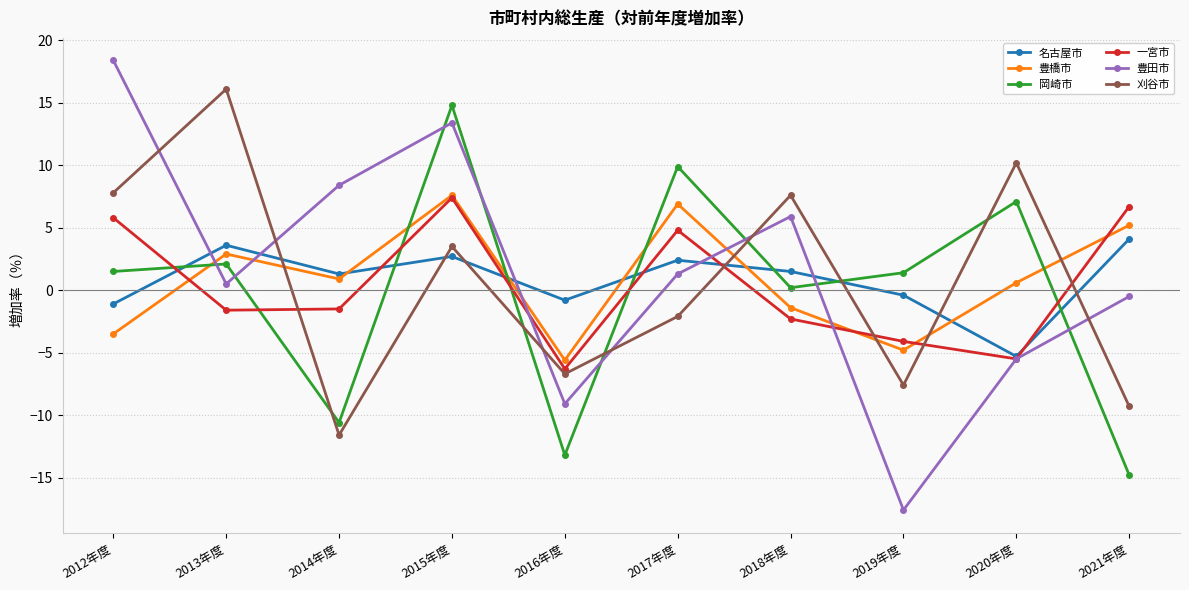

Which category has the highest value across all series?

2012年度